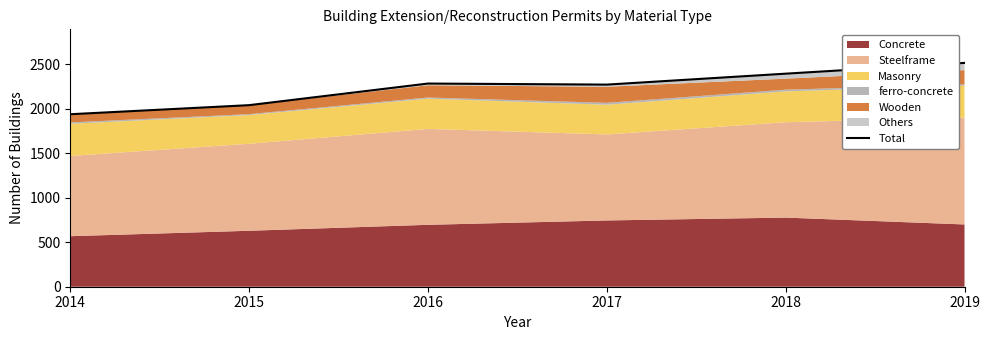

Read the value at 2019, to the nearest 10.

2520